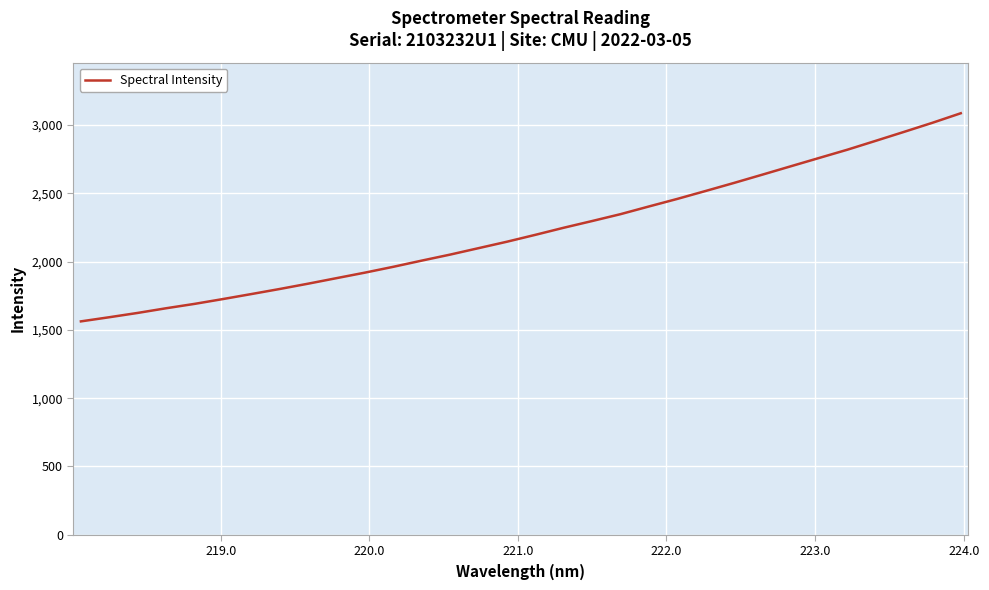

What is the greatest value displayed?

3085.8